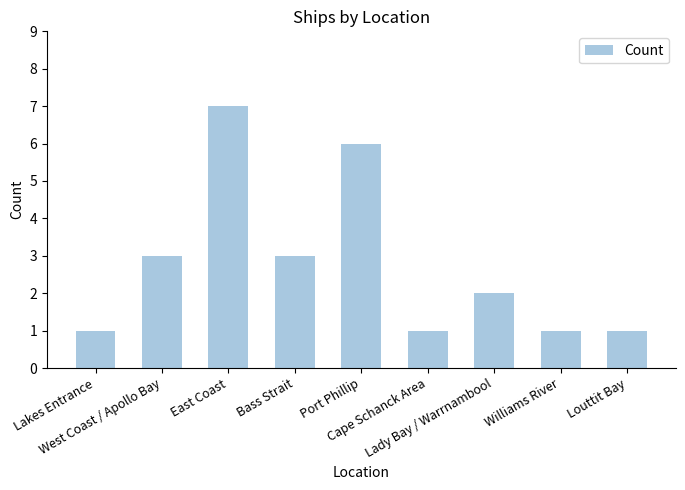

True or false: the data shows 2 at Lady Bay / Warrnambool.

True